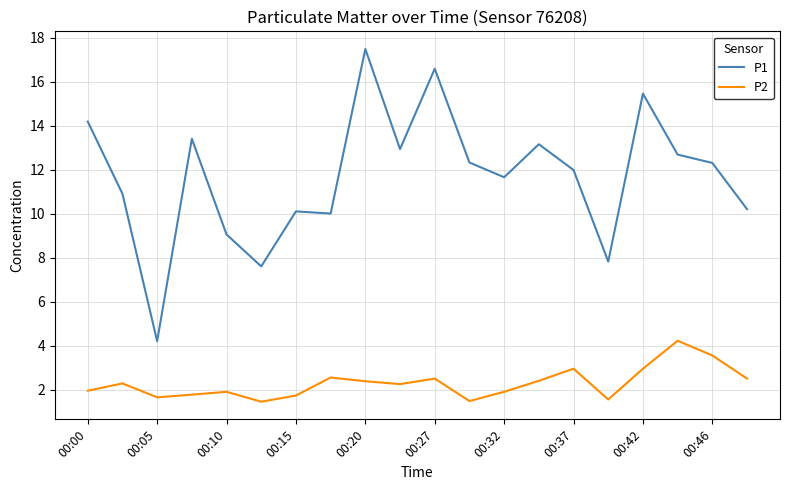

Rank the series by their maximum value, from highest to lowest.

P1, P2